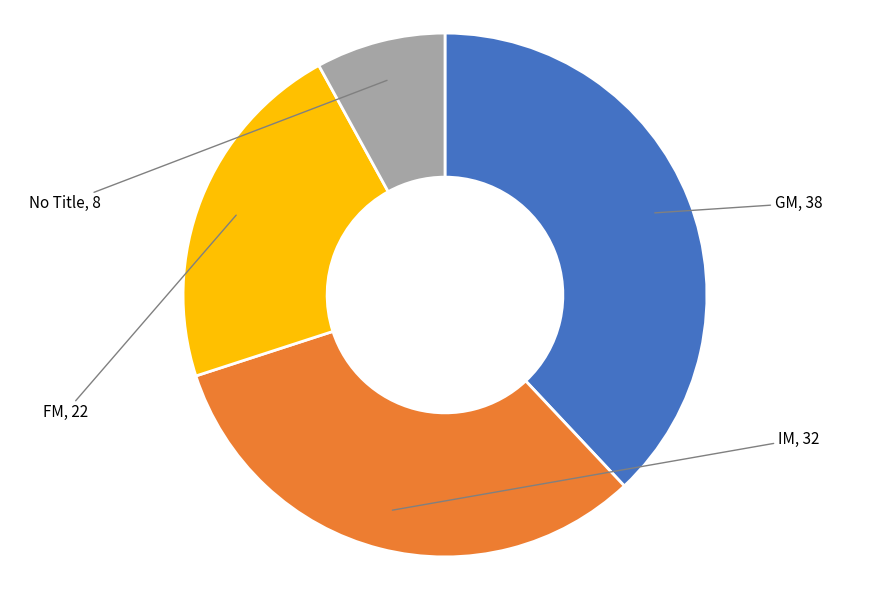

Is FM the majority of the pie?

No